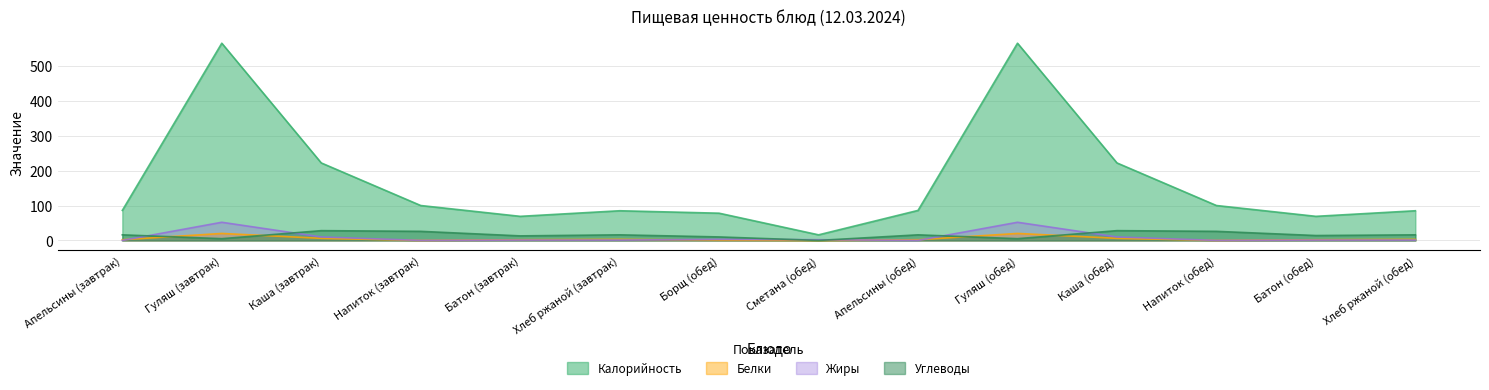

What is the difference between the highest and lowest values at Гуляш (обед)?

560